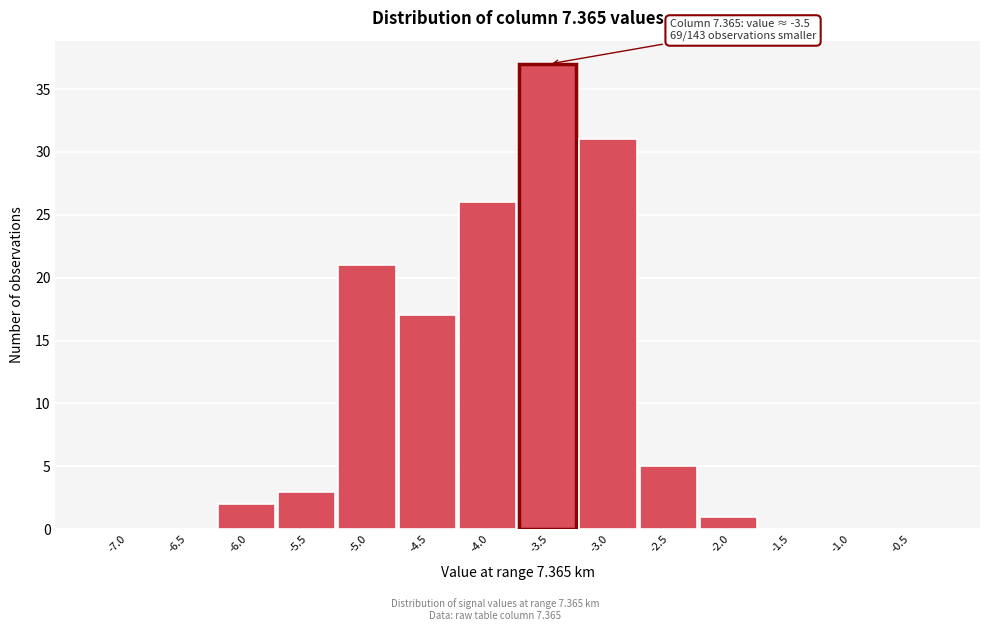

Reading left to right, transcribe all the data shown in this chart.

-7.0=0	-6.5=0	-6.0=2	-5.5=3	-5.0=21	-4.5=17	-4.0=26	-3.5=37	-3.0=31	-2.5=5	-2.0=1	-1.5=0	-1.0=0	-0.5=0